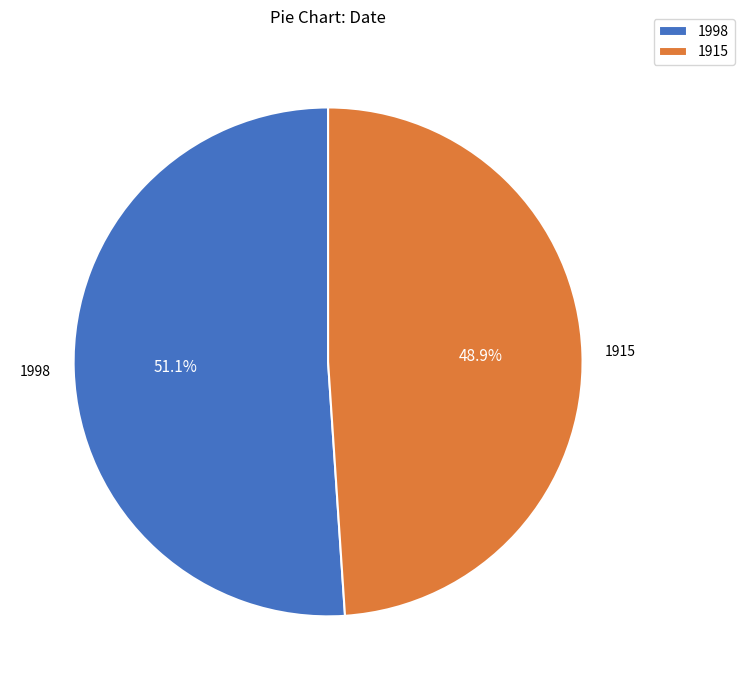

How many segments does this pie chart have?

2